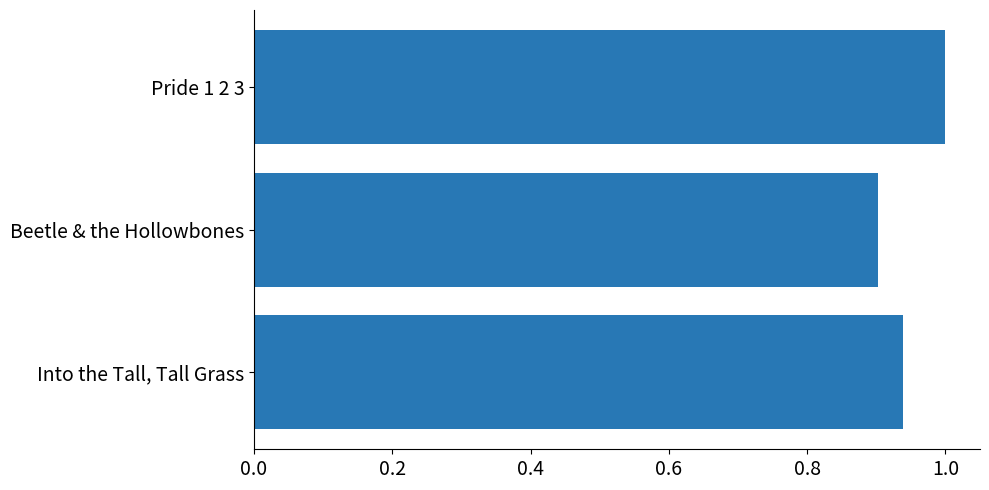

What is the sum of the values at Into the Tall, Tall Grass and Pride 1 2 3?

1.9